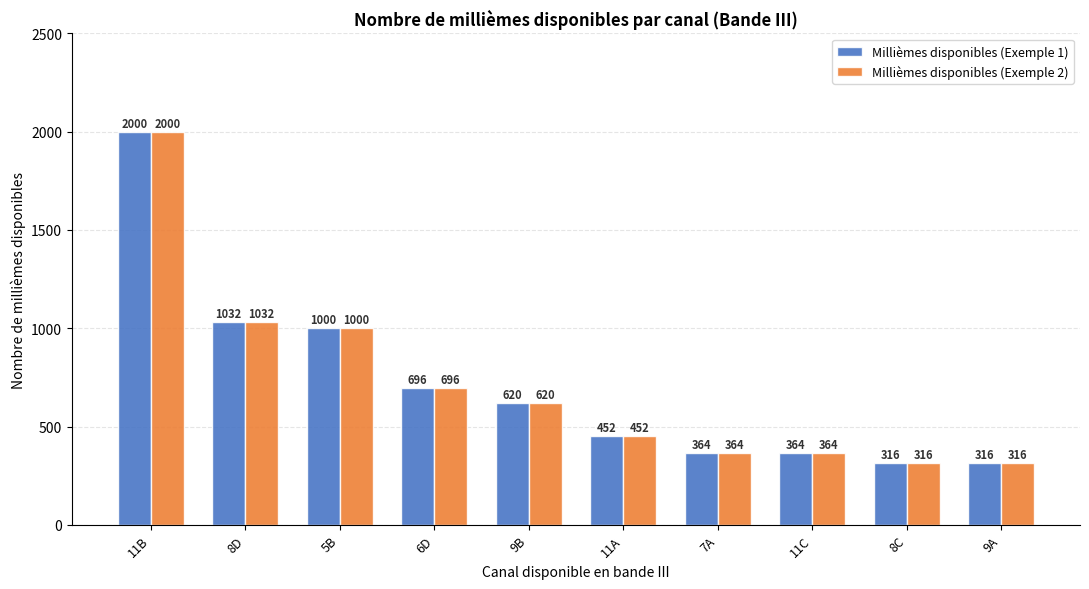

At which category is the sum across all series the highest?

11B